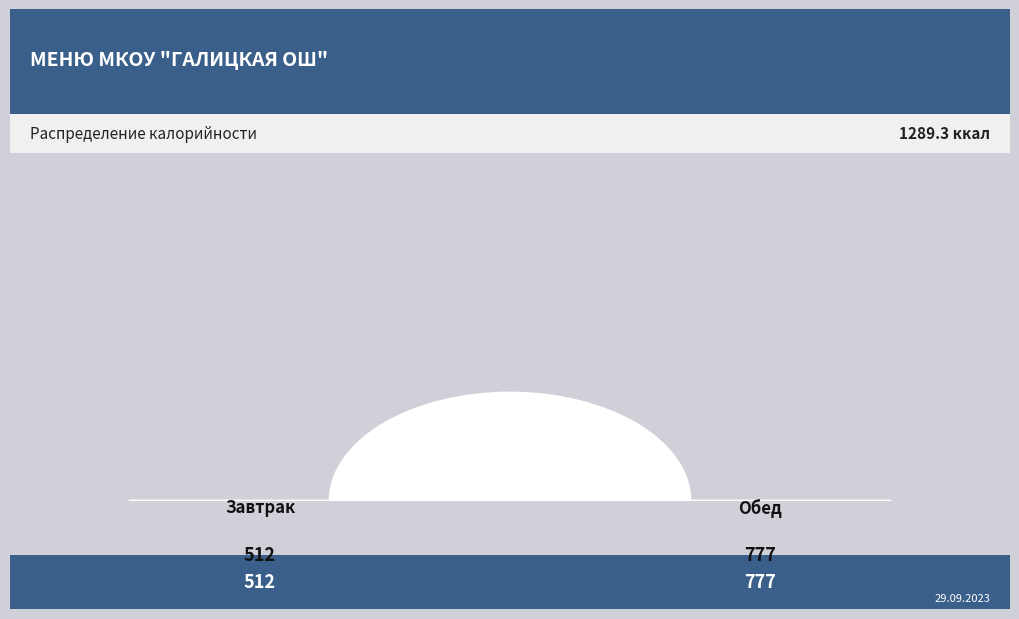

What is the majority slice?

Обед